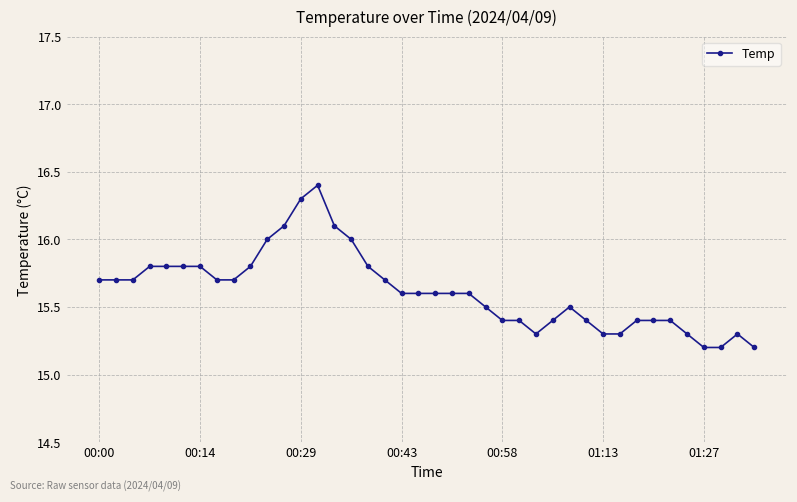

True or false: there are more than 0 points higher than both neighbors.

True